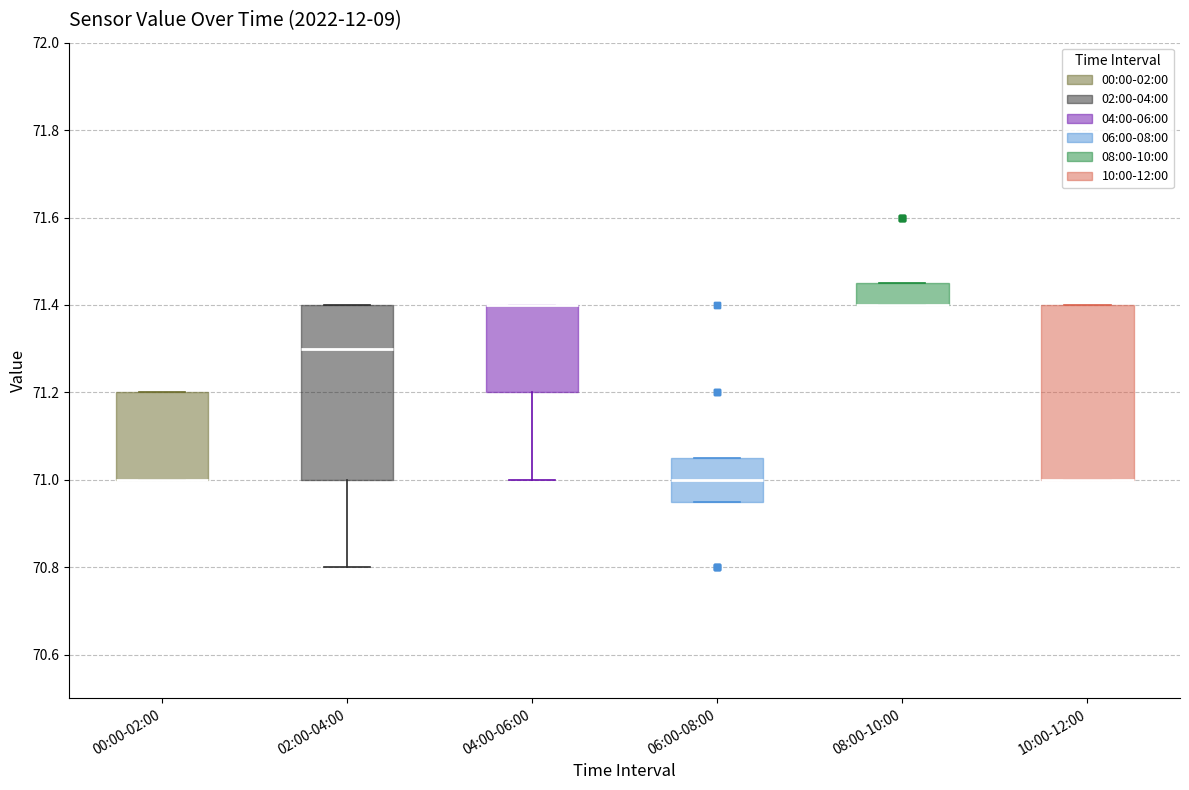

Reading left to right, transcribe this box plot: for each box, give where its median line is, the range the box spans, and where its two whiskers end, as read against the y-axis. The values are not printed on the chart, so give them approximately, as read against the axis.

00:00-02:00: median 71.00 (drawn on the box's lower edge), box 71.00 to 71.20, whiskers 71.00 to 71.20
02:00-04:00: median 71.30, box 71.00 to 71.40, whiskers 70.80 to 71.40
04:00-06:00: median 71.40 (drawn on the box's upper edge), box 71.20 to 71.40, whiskers 71.00 to 71.40
06:00-08:00: median 71.00, box 70.96 to 71.06, whiskers 70.96 to 71.06
08:00-10:00: median 71.40 (drawn on the box's lower edge), box 71.40 to 71.46, whiskers 71.40 to 71.46
10:00-12:00: median 71.00 (drawn on the box's lower edge), box 71.00 to 71.40, whiskers 71.00 to 71.40